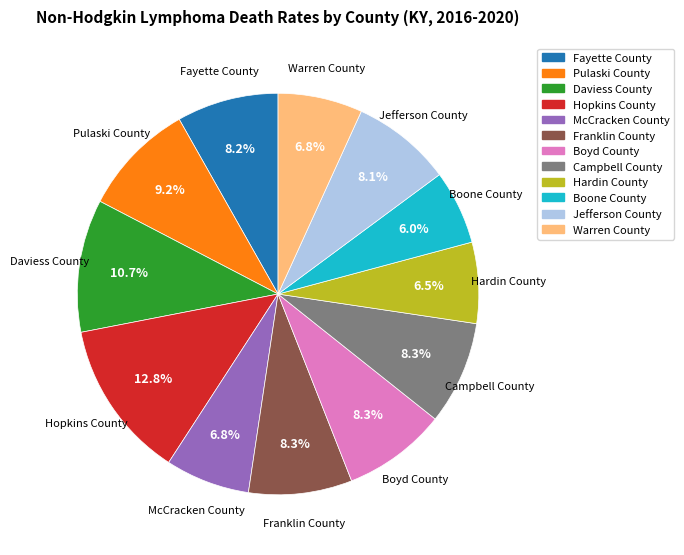

Is there any slice that represents more than half of the pie?

No